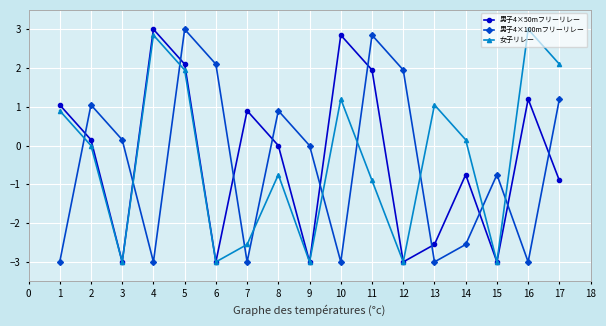

What is the value of the 男子4×50mフリーリレー point at the 6th from the left?

-3.0